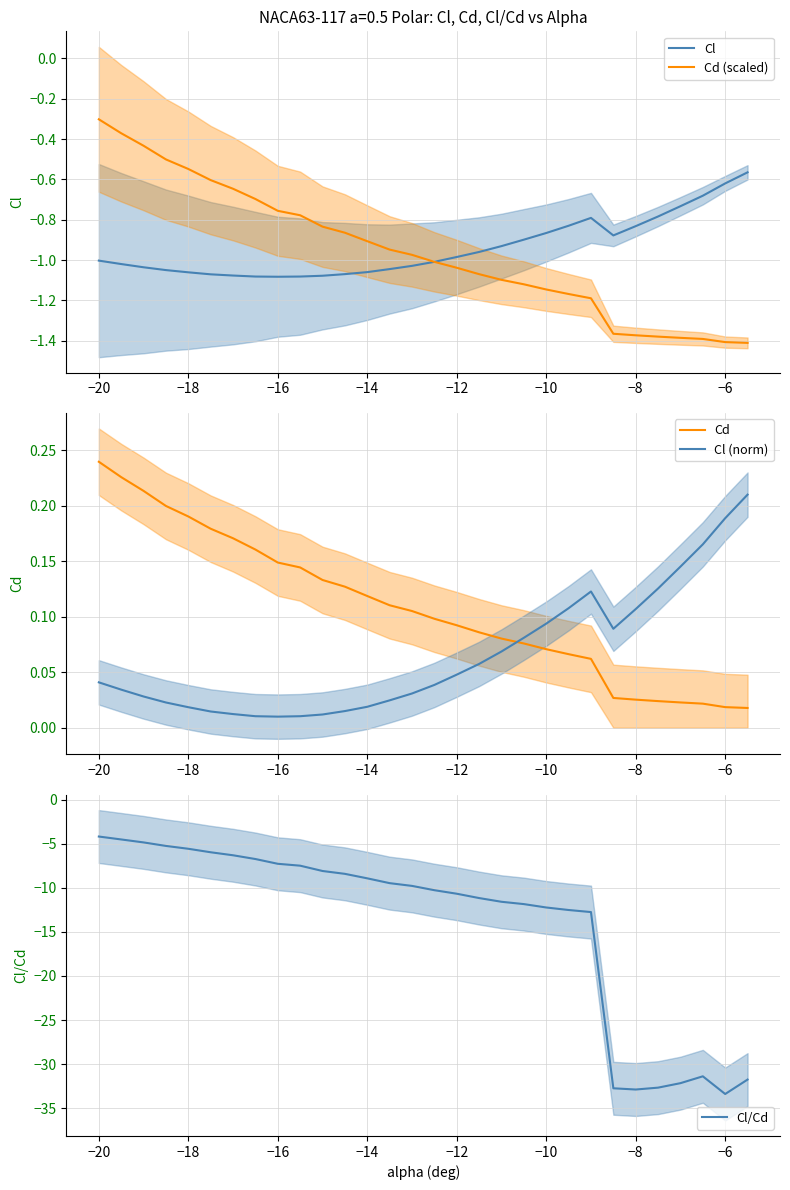

The value of Cd (scaled) at −20 is -0.3. True or false?

True